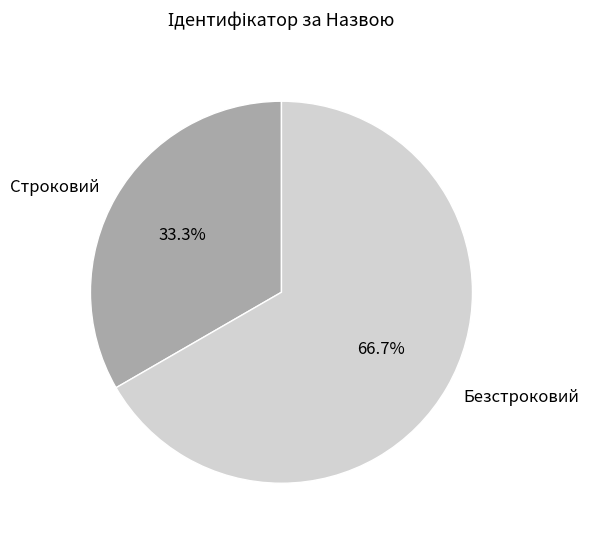

Which category has the smallest portion of the pie?

Строковий